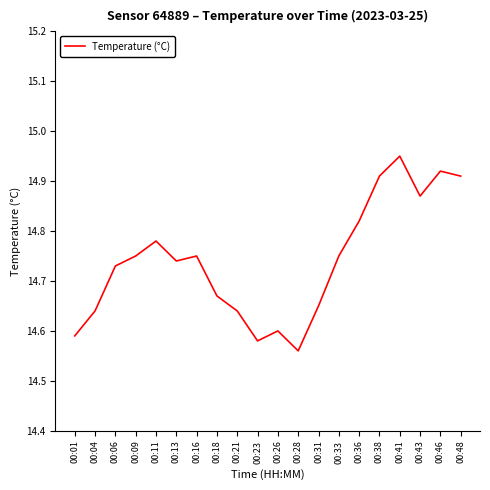

Which category has the lowest value across all series?

00:28